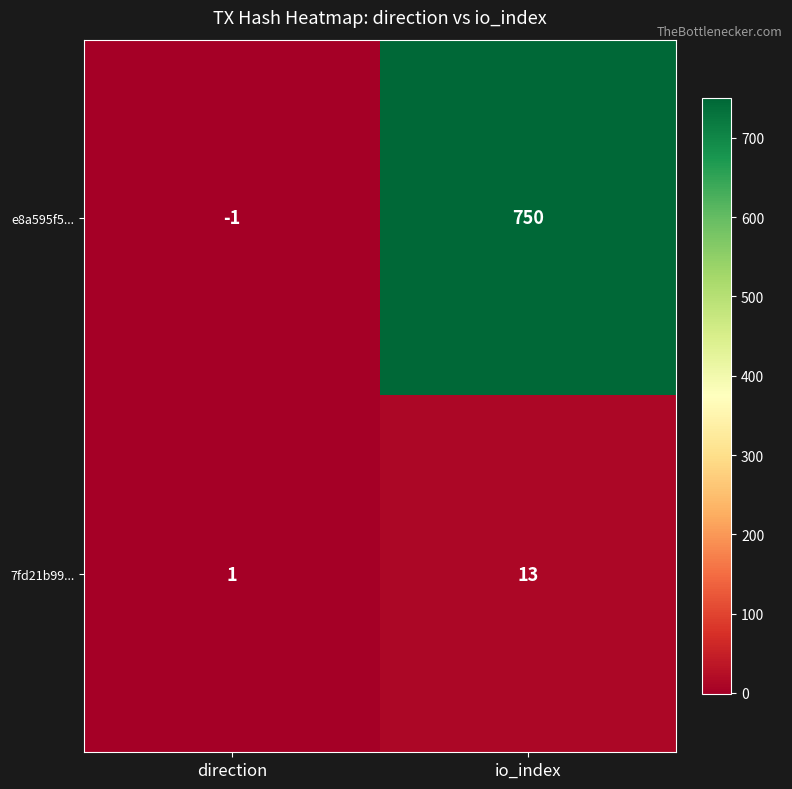

The 7fd21b99... series shows 13 at io_index. True or false?

True